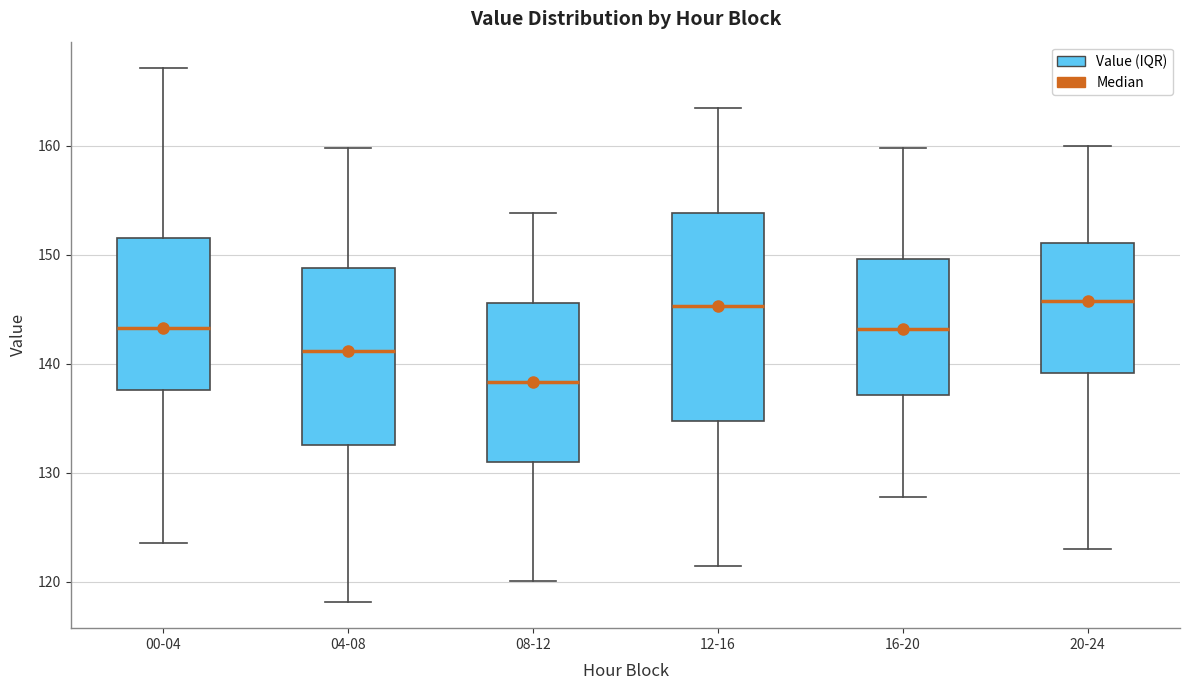

Reading left to right, transcribe this box plot: for each box, give where its median line is, the range the box spans, and where its two whiskers end, as read against the y-axis. The values are not printed on the chart, so give them approximately, as read against the axis.

00-04: median 143, box 138 to 152, whiskers 124 to 167
04-08: median 141, box 133 to 149, whiskers 118 to 160
08-12: median 138, box 131 to 146, whiskers 120 to 154
12-16: median 145, box 135 to 154, whiskers 122 to 164
16-20: median 143, box 137 to 150, whiskers 128 to 160
20-24: median 146, box 139 to 151, whiskers 123 to 160